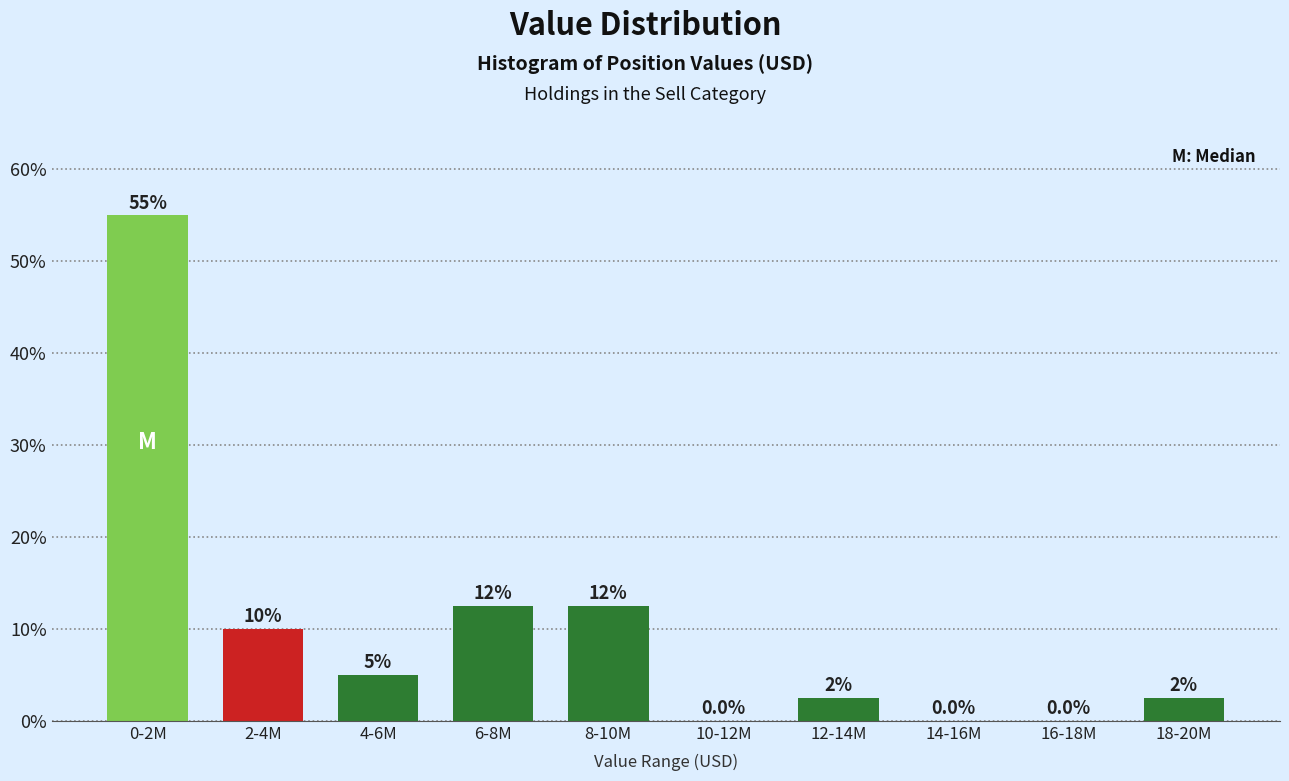

Reading left to right, transcribe all the data shown in this chart.

0-2M=55.0	2-4M=10.0	4-6M=5.0	6-8M=12.5	8-10M=12.5	10-12M=0.0	12-14M=2.5	14-16M=0.0	16-18M=0.0	18-20M=2.5